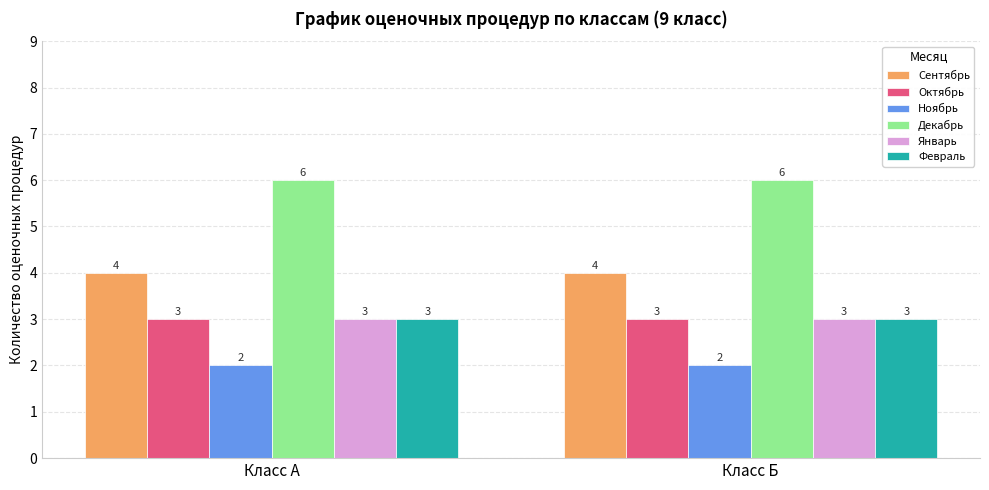

What value does the Декабрь series have at Класс Б?

6